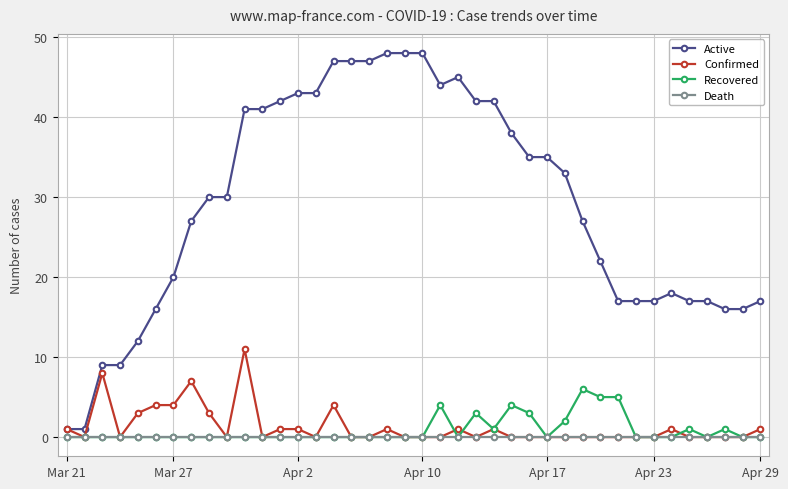

True or false: Confirmed has more than 0 points higher than both neighbors.

True